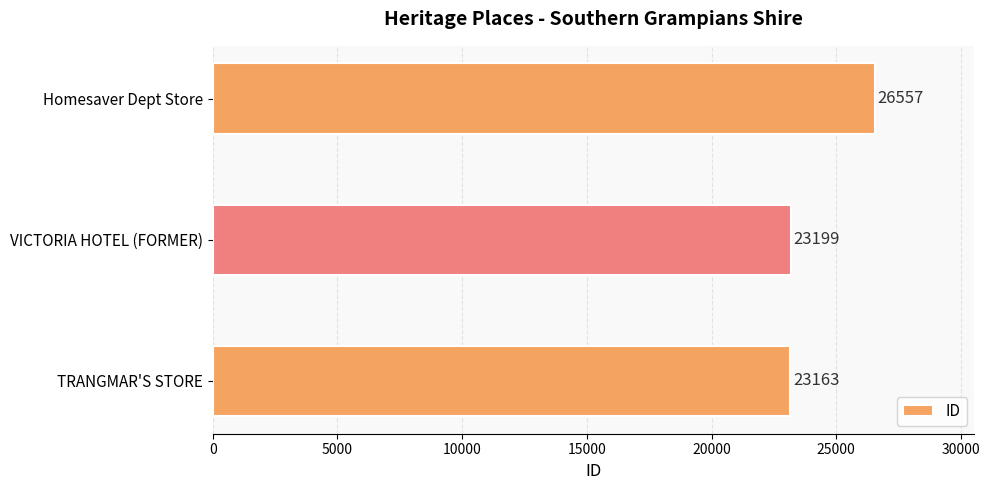

Which category has the highest value across all series?

Homesaver Dept Store